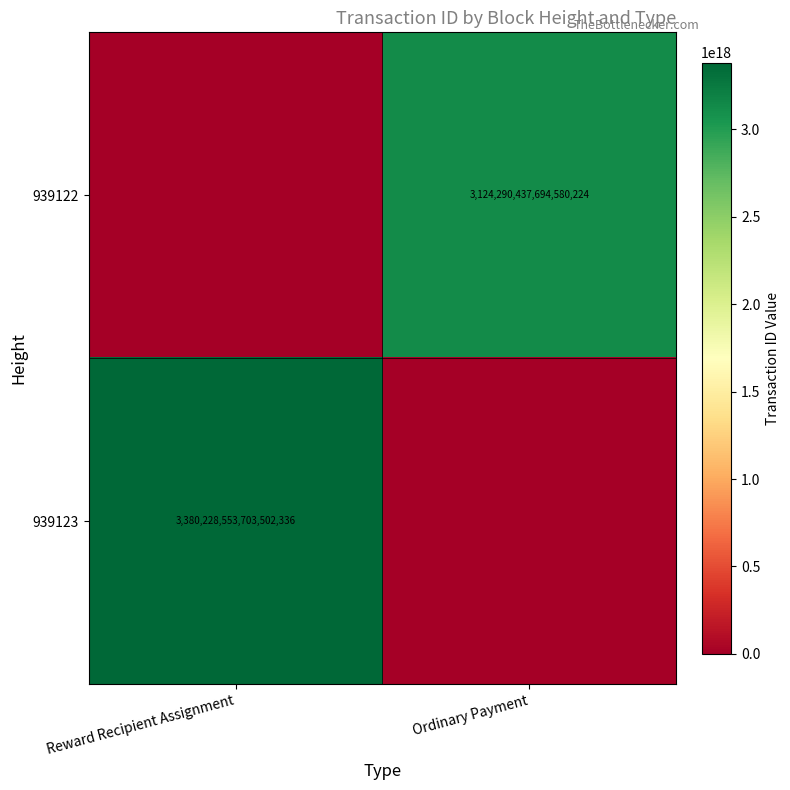

The 939122 series shows 1800230109880290560 at Ordinary Payment. True or false?

False